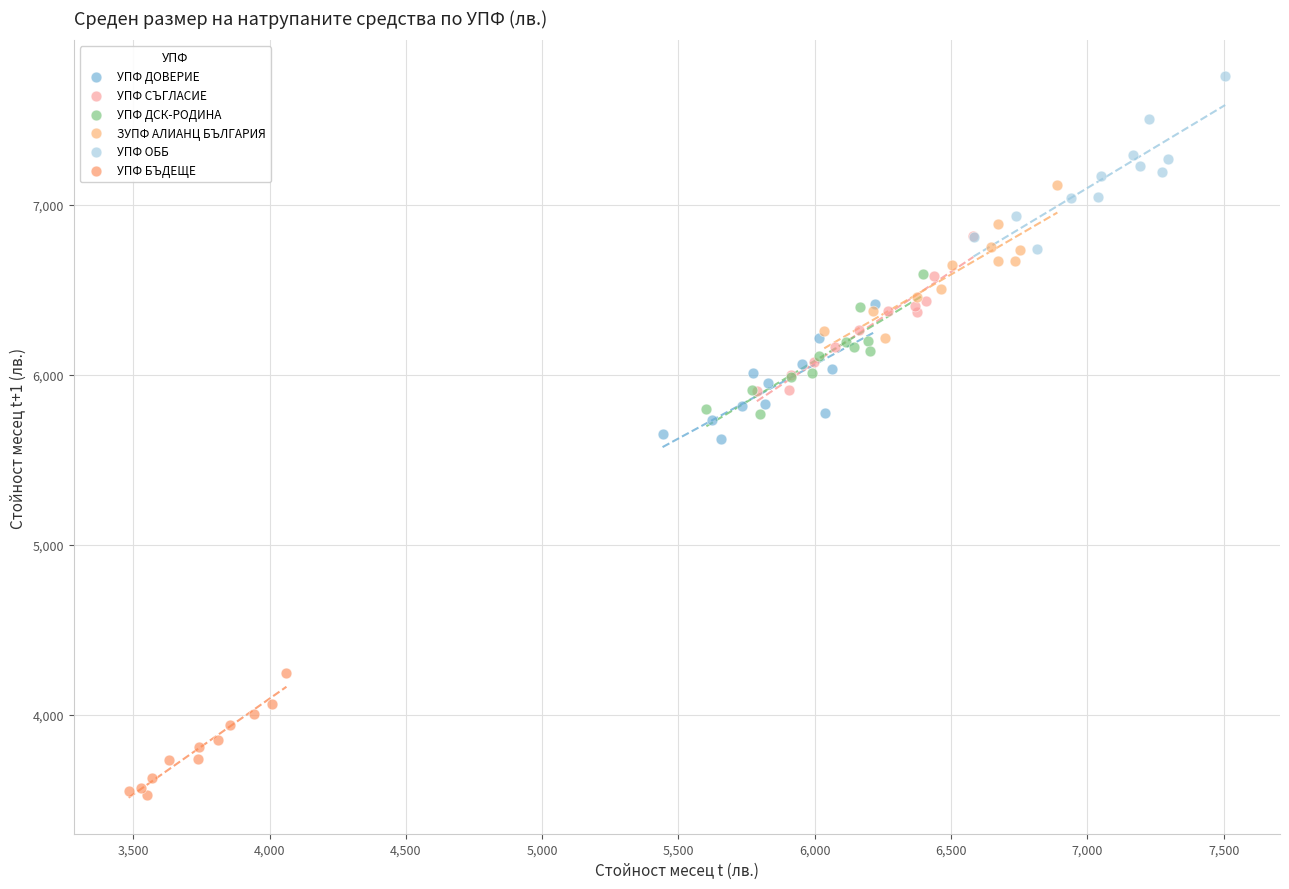

Which series reaches the minimum Y coordinate?

УПФ БЪДЕЩЕ